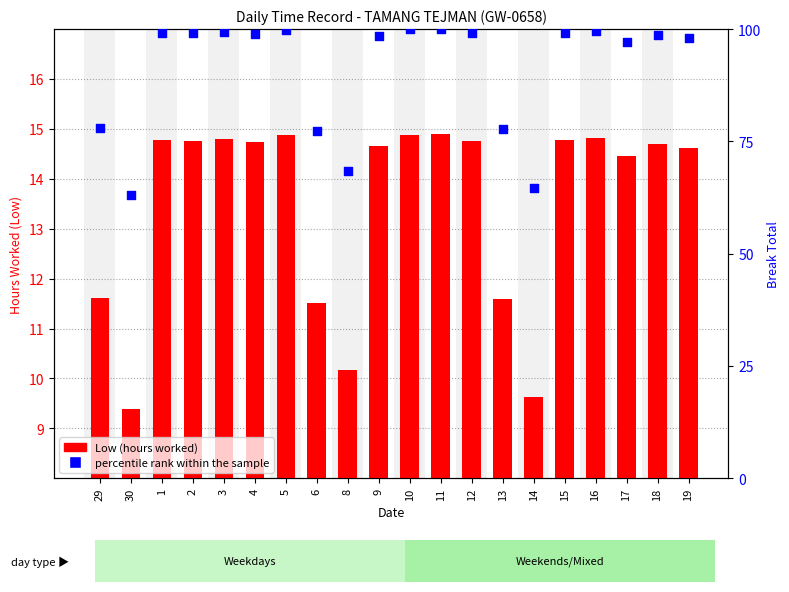

What are all the series names shown in the legend?

Low, percentile rank within the sample